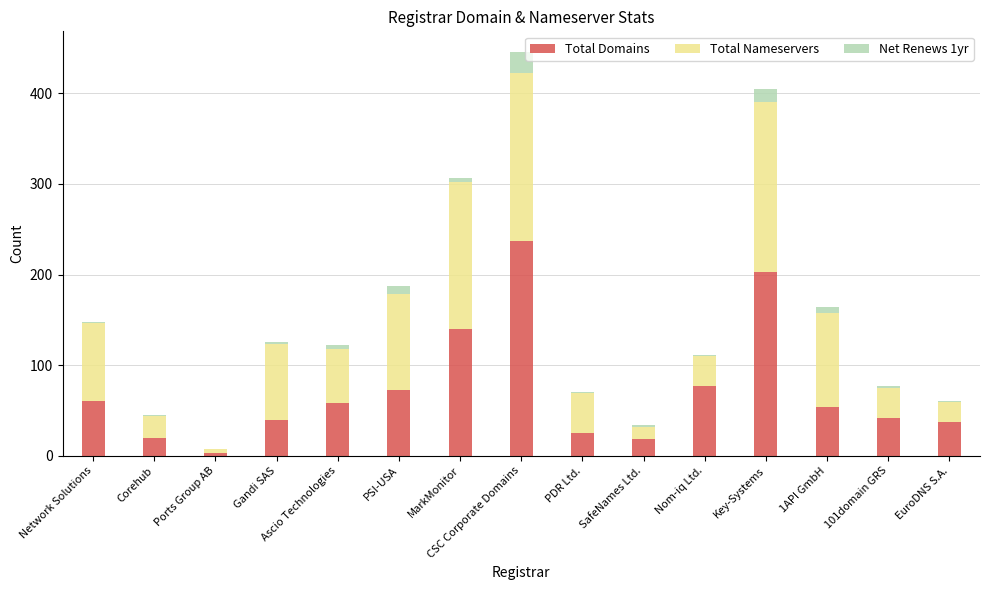

At which label does Total Domains reach its peak?

CSC Corporate Domains